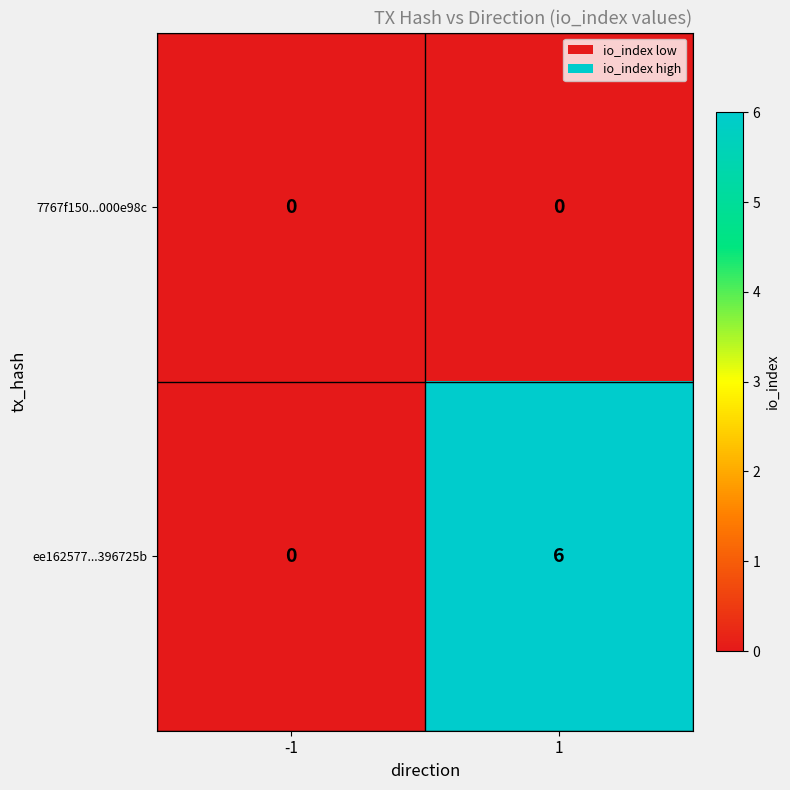

List the series in order of their overall mean, lowest first.

7767f150...000e98c, ee162577...396725b